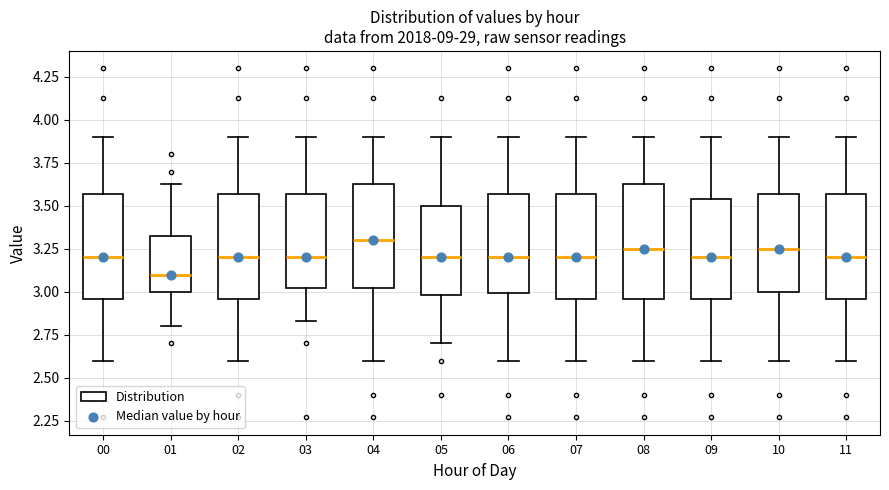

Reading left to right, read every box against the y-axis: the position of its median line, the range the box covers, and the ends of its whiskers. The values are not printed on the chart, so give them approximately, as read against the axis.

00: median 3.20, box 2.95 to 3.55, whiskers 2.60 to 3.90
01: median 3.10, box 3.00 to 3.35, whiskers 2.80 to 3.65
02: median 3.20, box 2.95 to 3.55, whiskers 2.60 to 3.90
03: median 3.20, box 3.00 to 3.55, whiskers 2.85 to 3.90
04: median 3.30, box 3.00 to 3.65, whiskers 2.60 to 3.90
05: median 3.20, box 3.00 to 3.50, whiskers 2.70 to 3.90
06: median 3.20, box 3.00 to 3.55, whiskers 2.60 to 3.90
07: median 3.20, box 2.95 to 3.55, whiskers 2.60 to 3.90
08: median 3.25, box 2.95 to 3.65, whiskers 2.60 to 3.90
09: median 3.20, box 2.95 to 3.55, whiskers 2.60 to 3.90
10: median 3.25, box 3.00 to 3.55, whiskers 2.60 to 3.90
11: median 3.20, box 2.95 to 3.55, whiskers 2.60 to 3.90